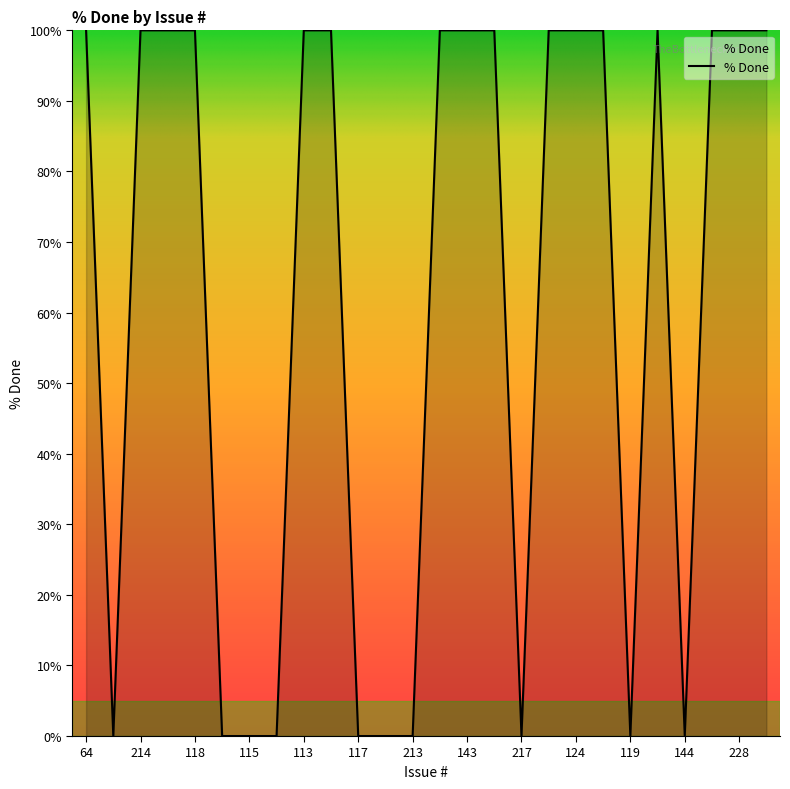

What is the difference between the maximum and minimum values?

100